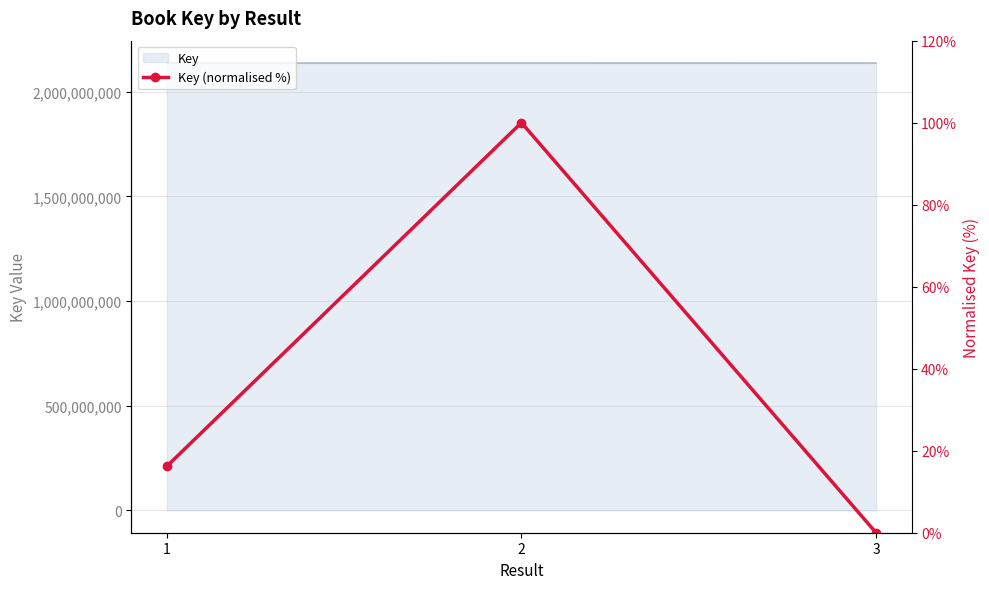

Reading left to right, list all the values displayed in this chart.

16.2	100.0	0.0